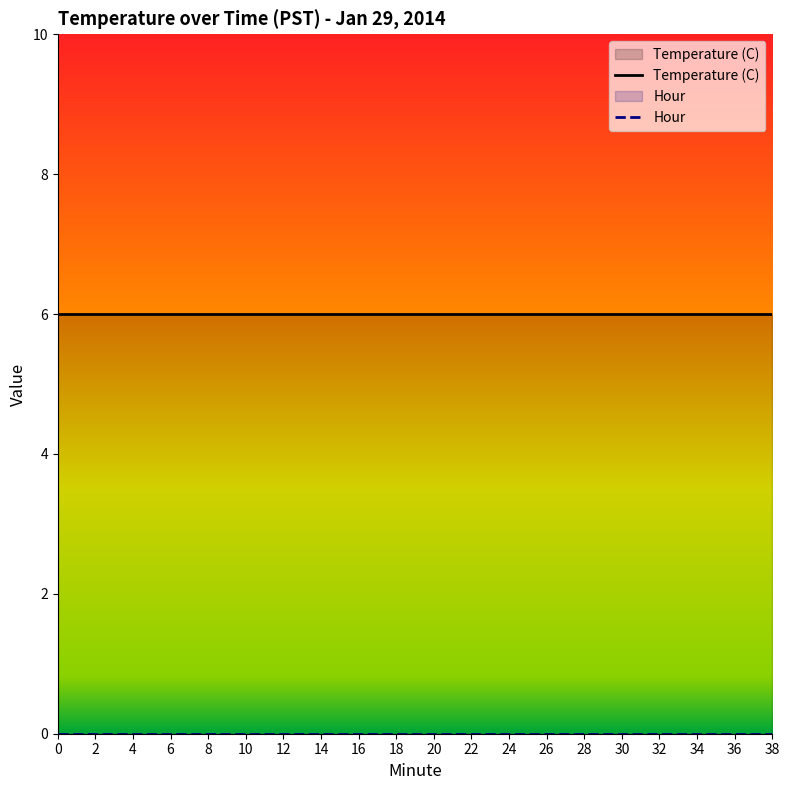

The value of Temperature (C) at 22 is 6. True or false?

True